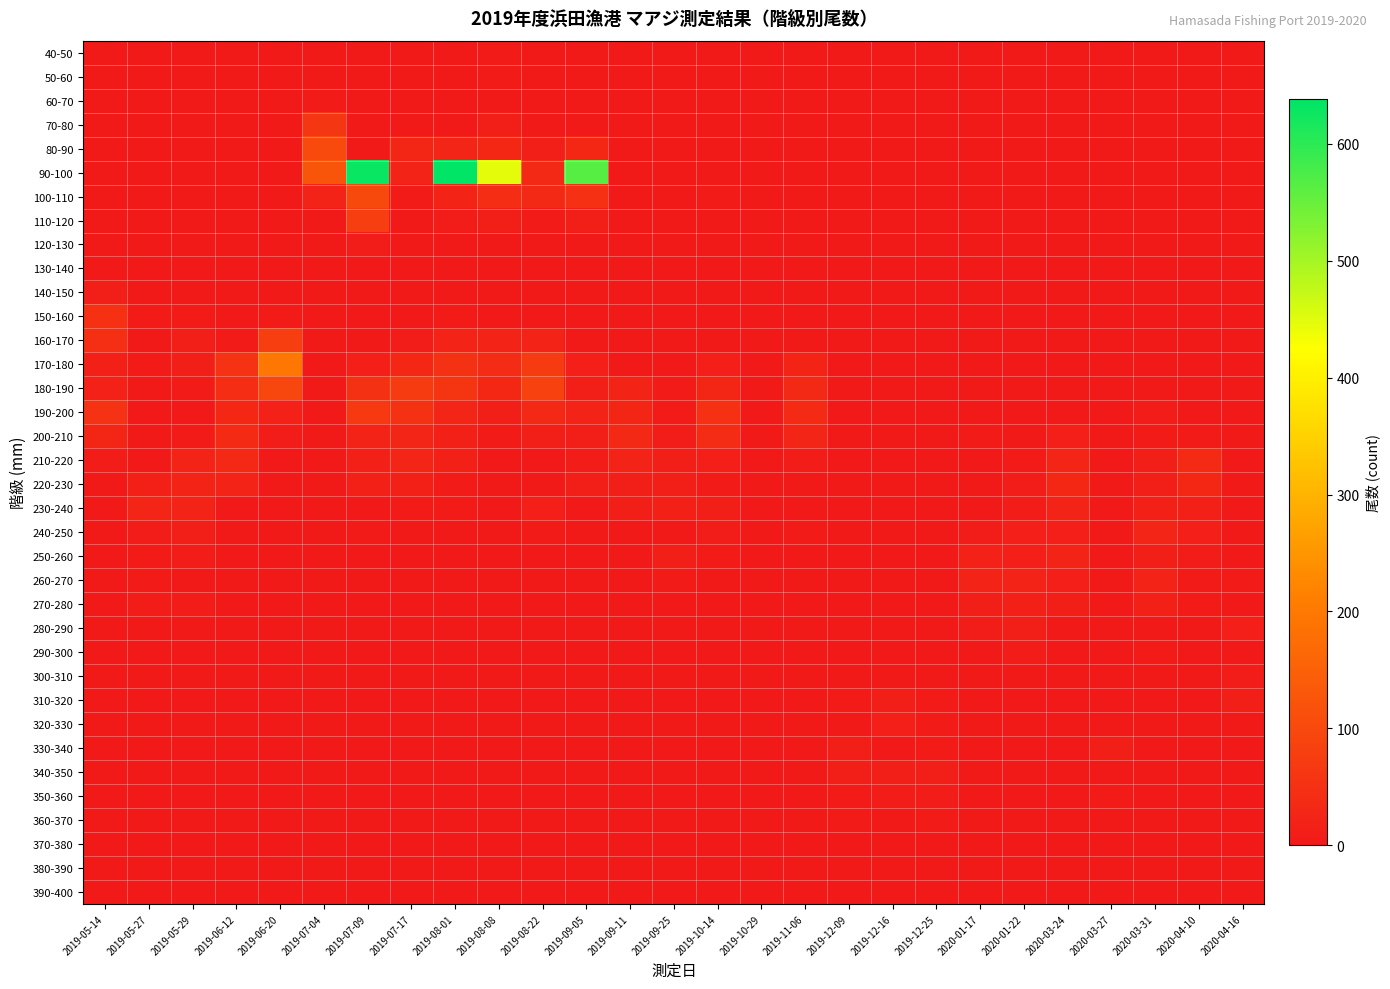

Which series has the largest total across all categories?

90-100